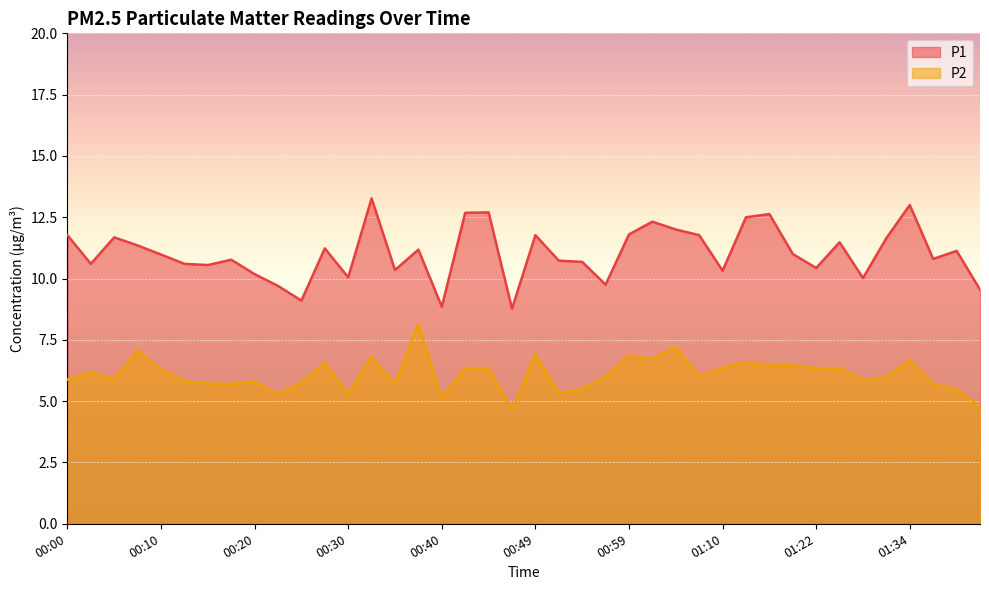

Which series has the widest spread of values?

P1